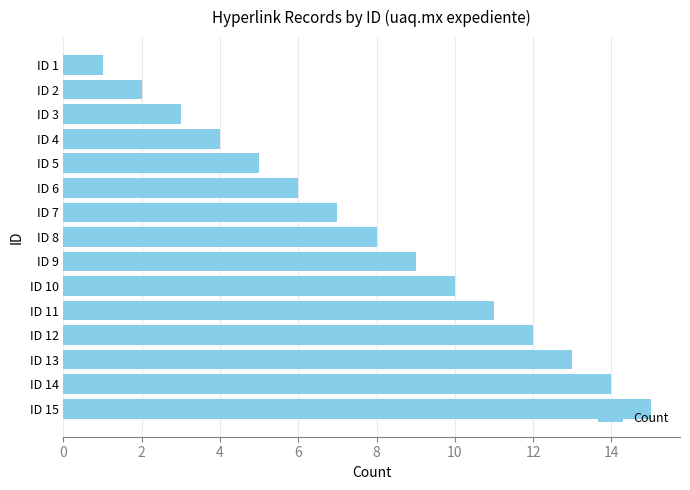

What is the change in value from ID 4 to ID 9?

+5